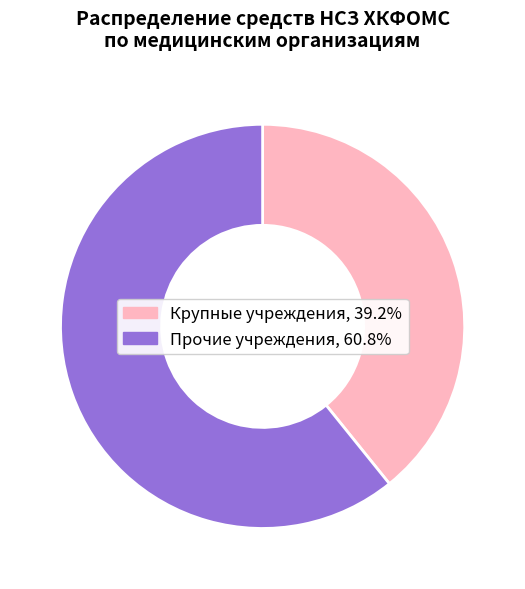

Does any single category account for the majority?

Yes